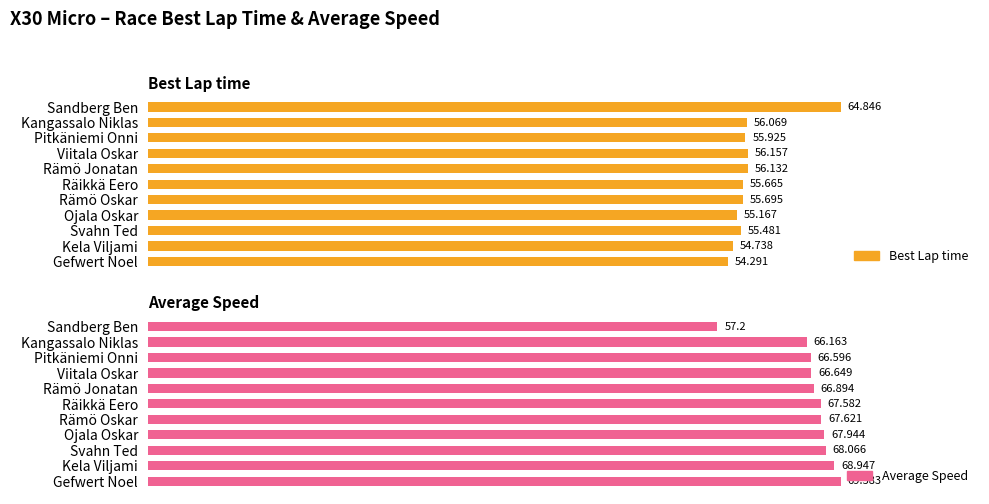

What is the greatest value displayed?

69.6